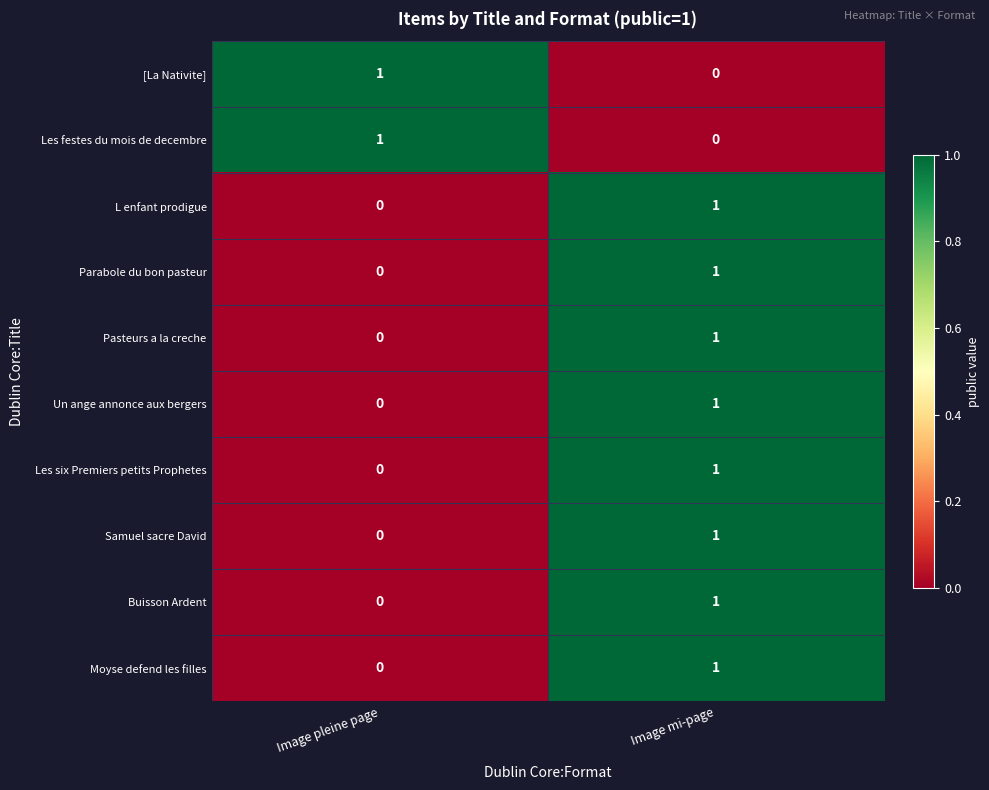

At which label is Samuel sacre David closest to 0?

Image pleine page